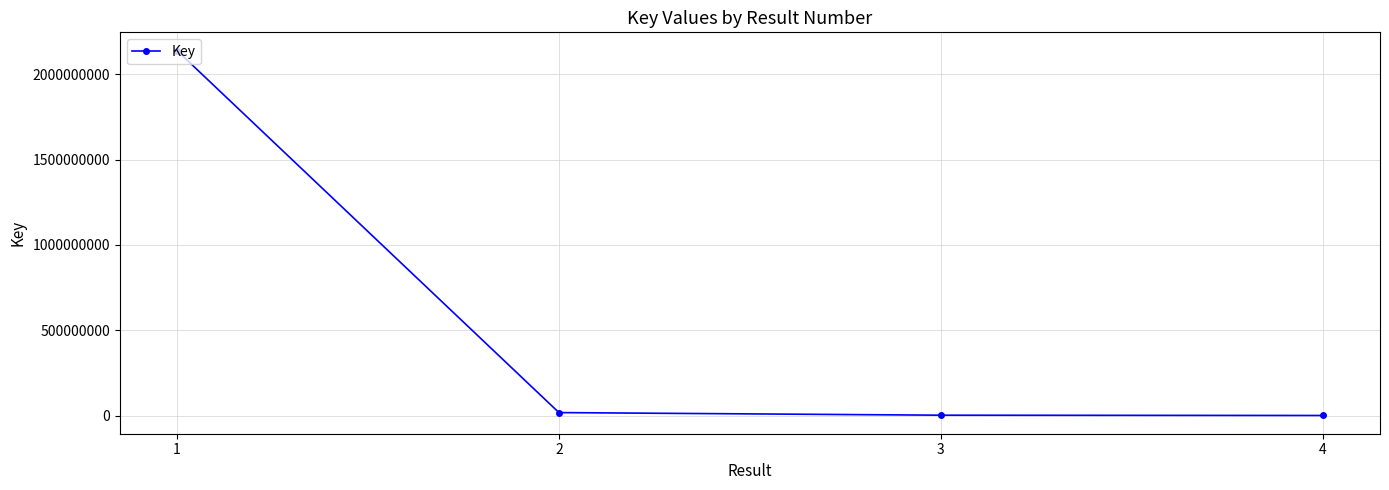

What is the average value?

539685812